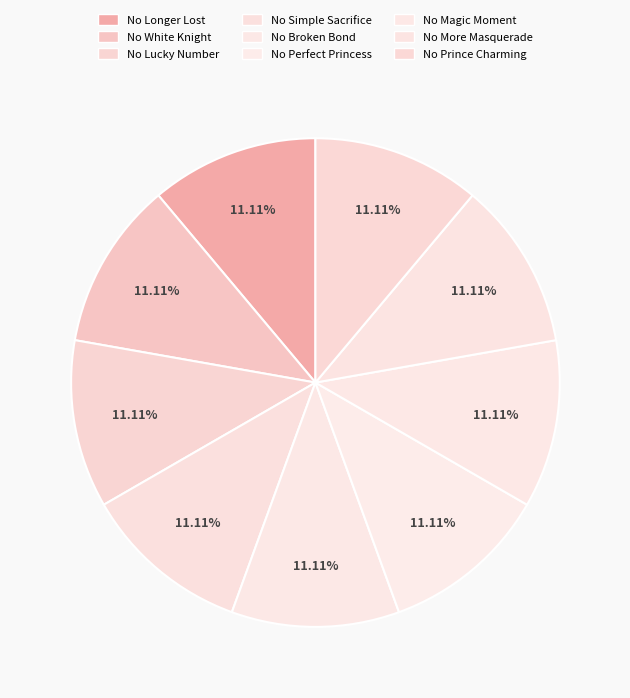

Is there a majority slice in this chart?

No